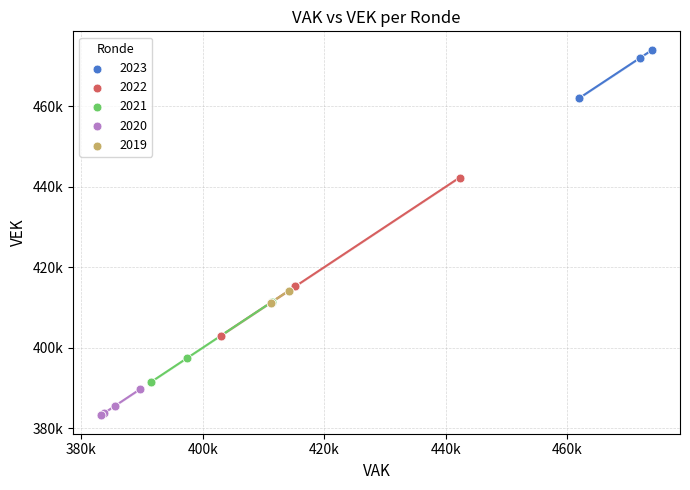

What are all the series names shown in the legend?

2023, 2022, 2021, 2020, 2019